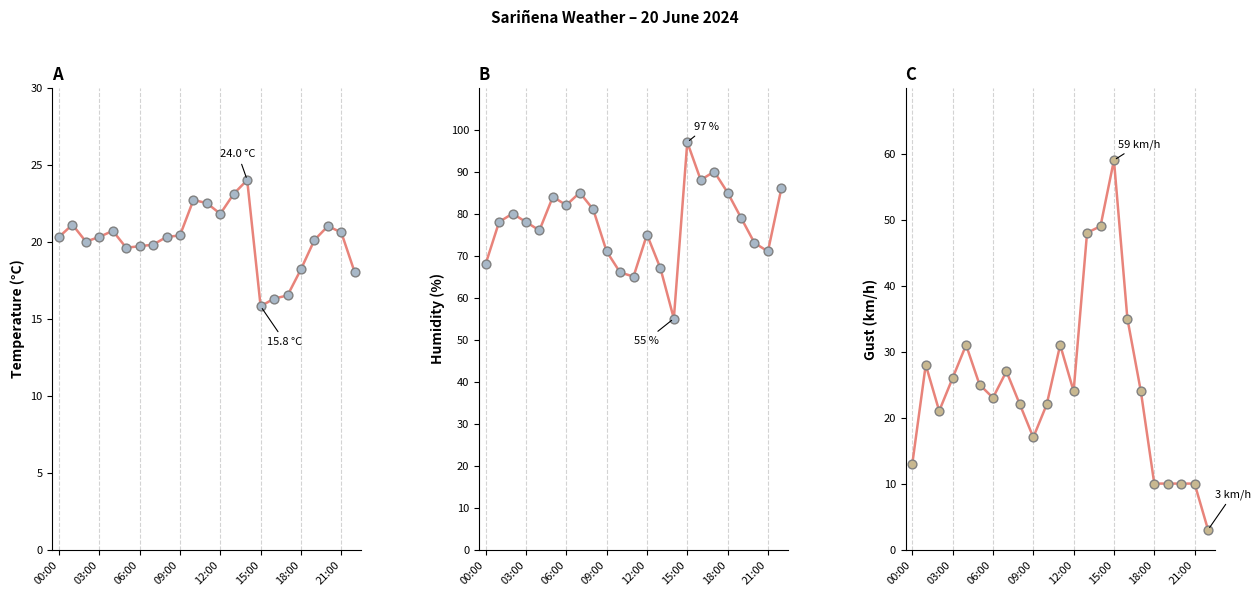

At which category is the sum across all series the highest?

15:00